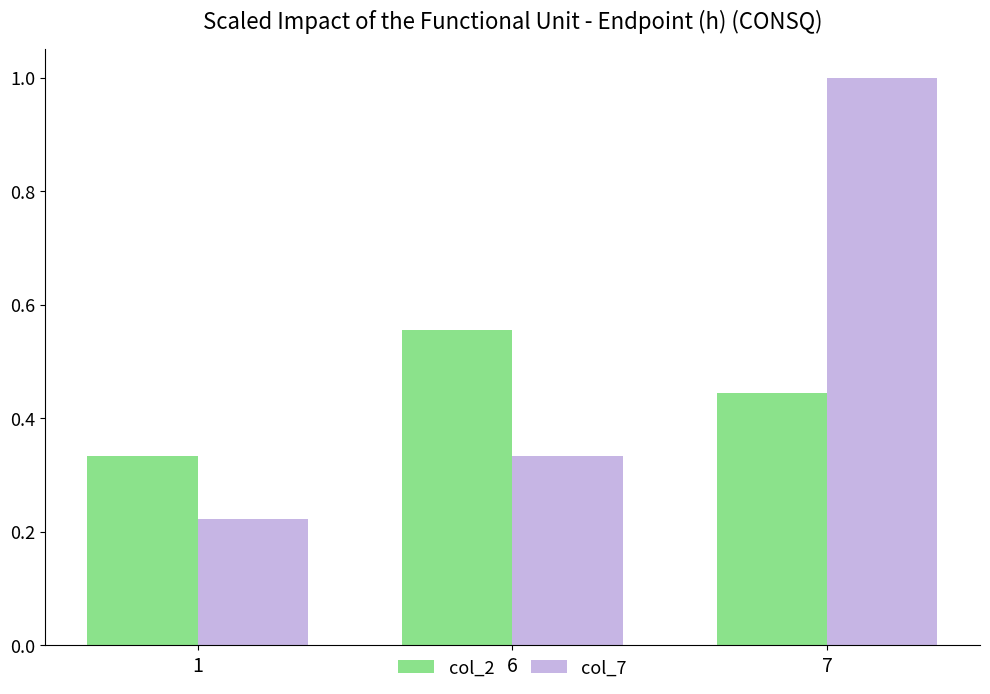

What is the sum of the col_2 values at 7 and 6?

1.0